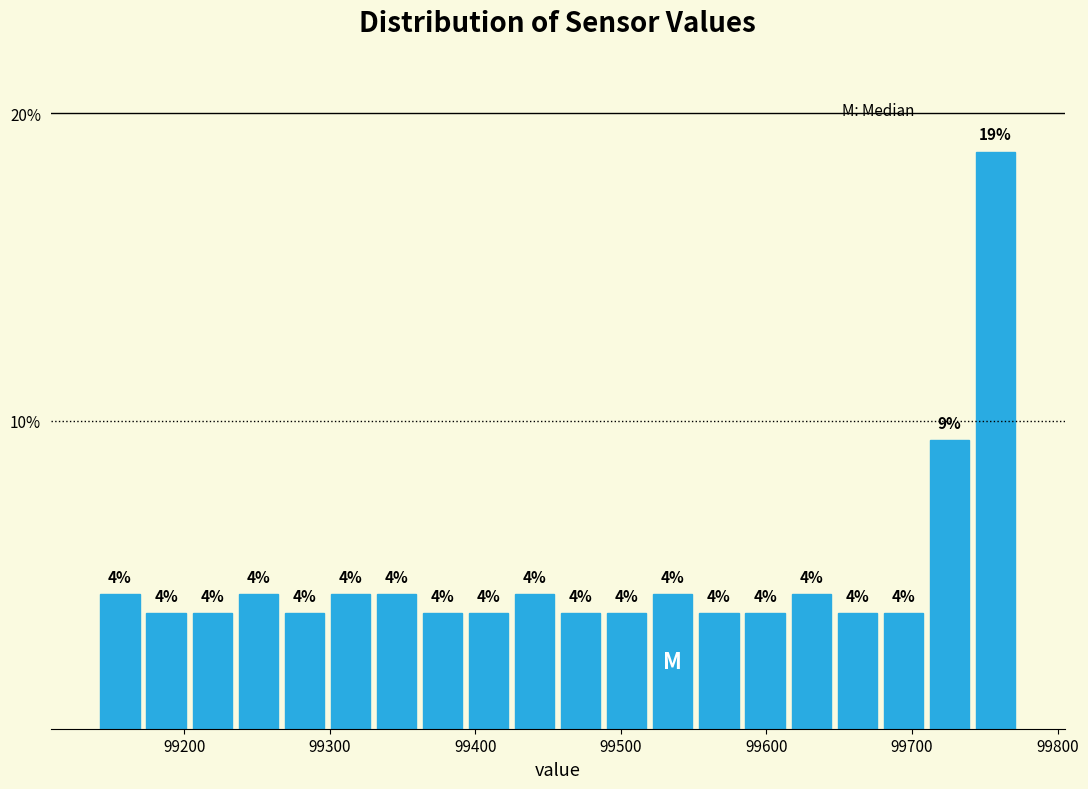

Read against the x-axis, roughly where is the centre of the tallest bar?

99760